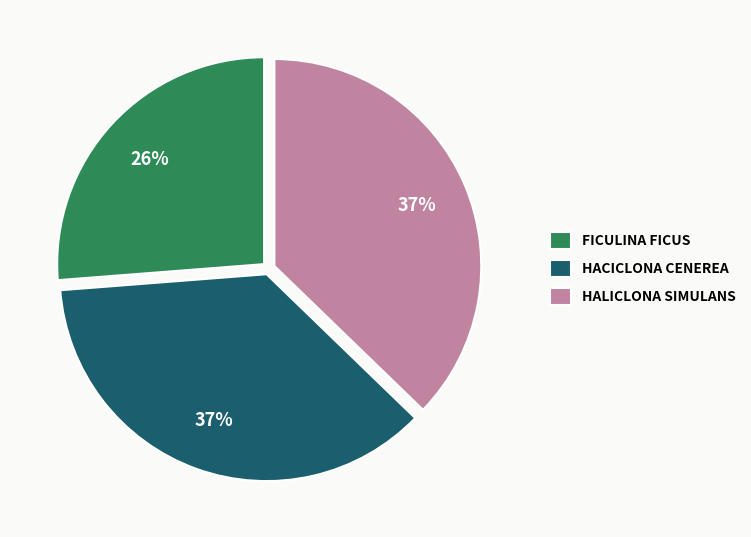

Which has a higher value, FICULINA FICUS or HALICLONA SIMULANS?

HALICLONA SIMULANS